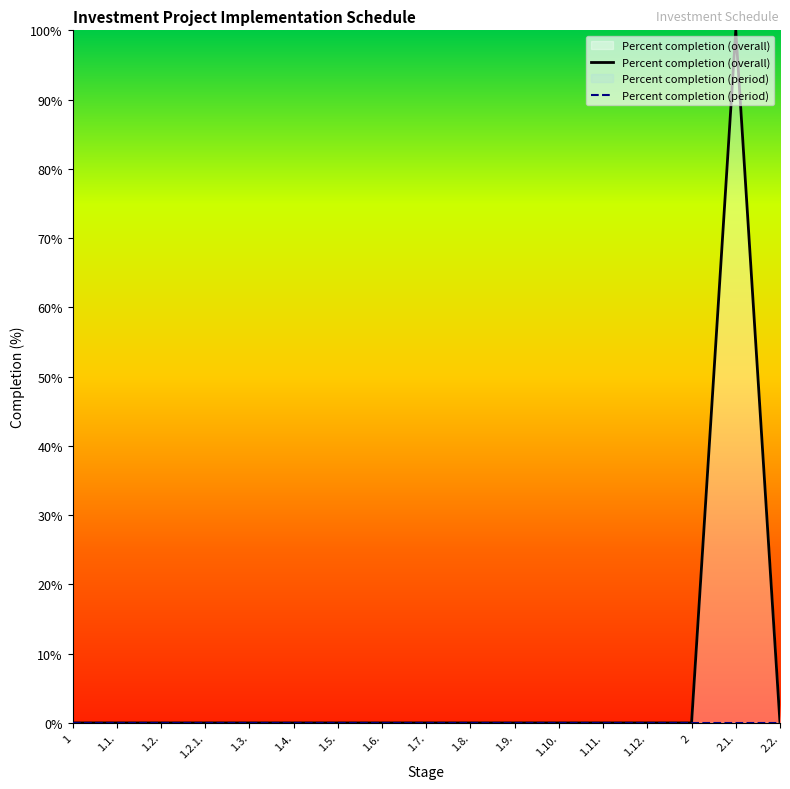

Reading left to right, transcribe all the data shown in this chart.

0	0	0	0	0	0	0	0	0	0	0	0	0	0	0	100	0